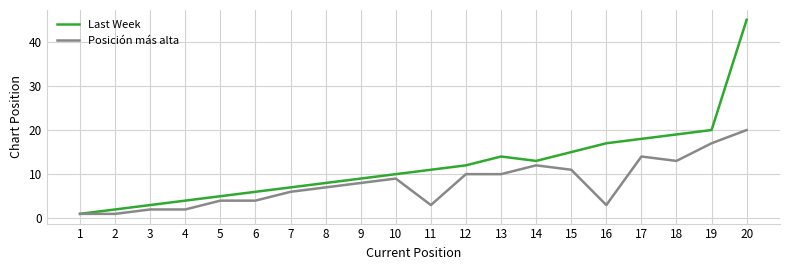

How many interior local valleys does the Last Week series have?

1